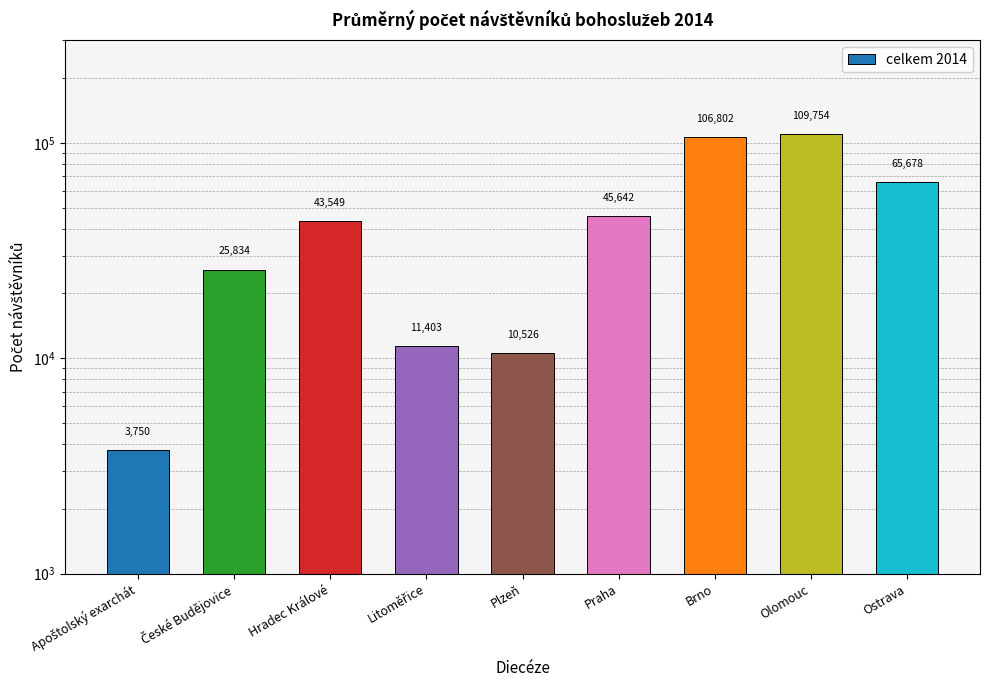

What is the label of the 2nd bar from the right?

Olomouc